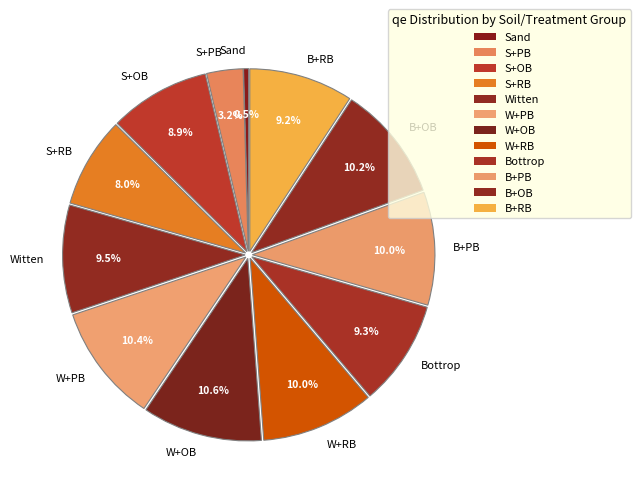

Is there a majority slice in this chart?

No